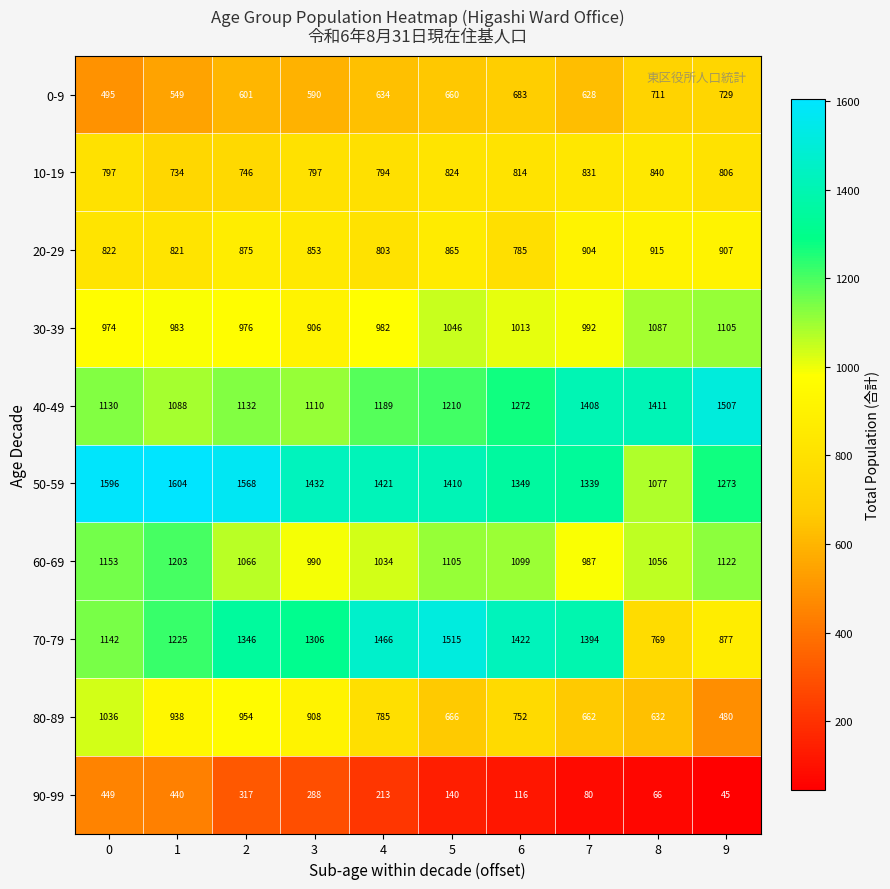

The 50-59 series shows 1882 at 8. True or false?

False